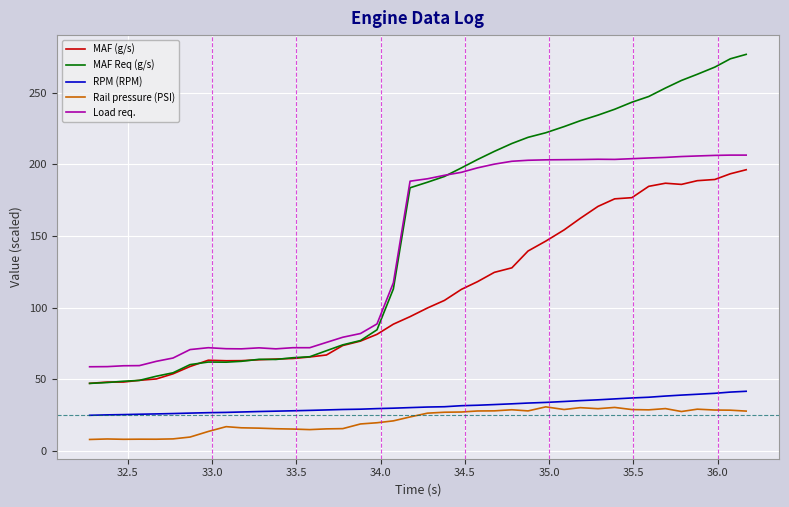

What is the maximum value shown in the chart?

276.7